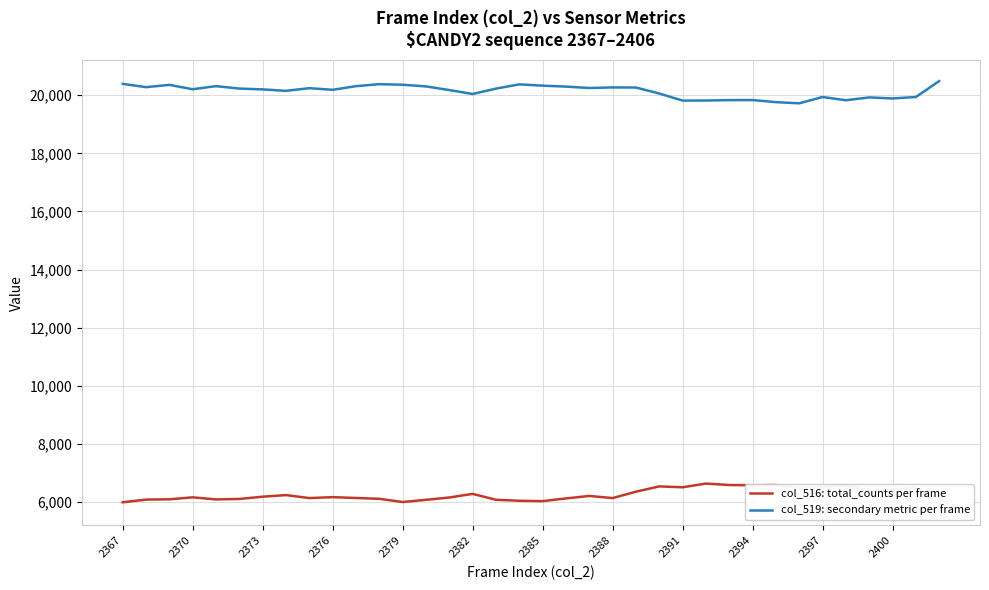

What position from the left is 25?

26